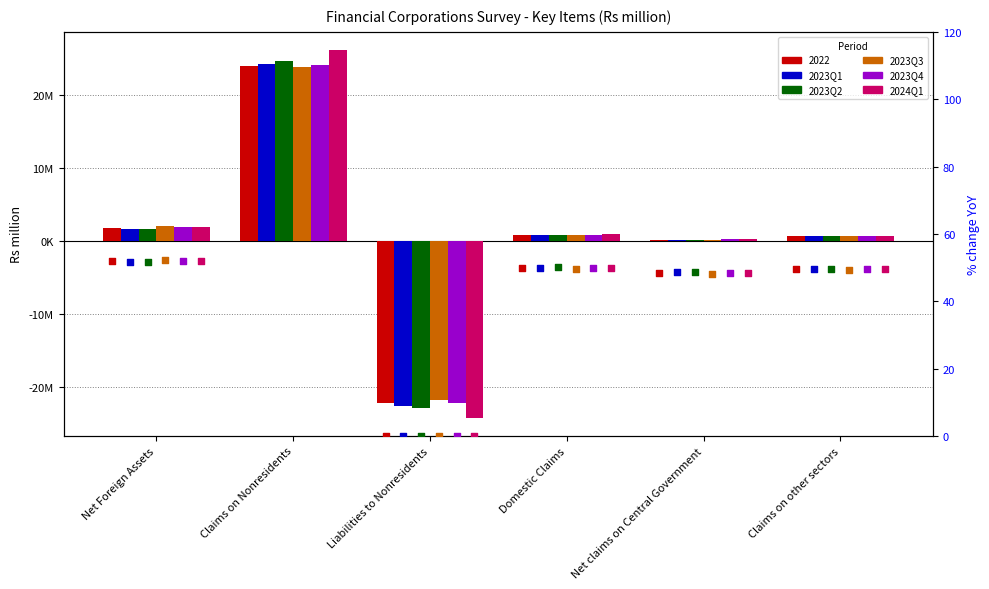

Which series contains the lowest Y value?

2024Q1